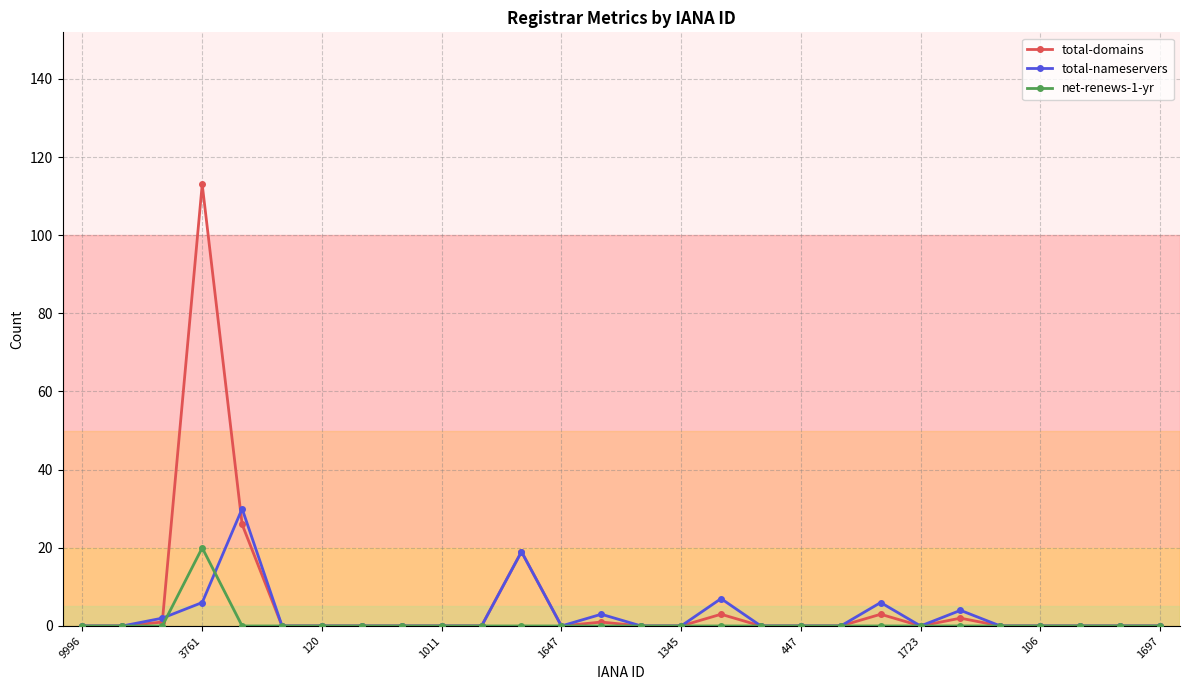

How many lines are shown in the chart?

3